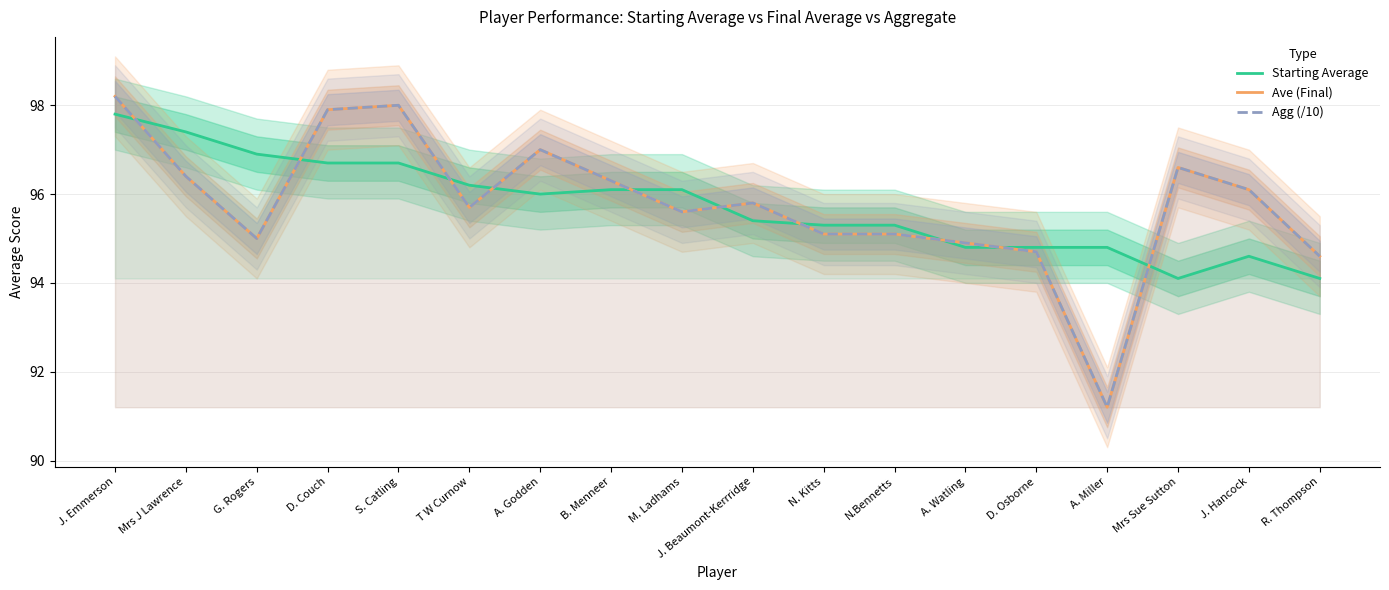

What is the sum of the Ave (Final) values at G. Rogers and D. Osborne?

189.7